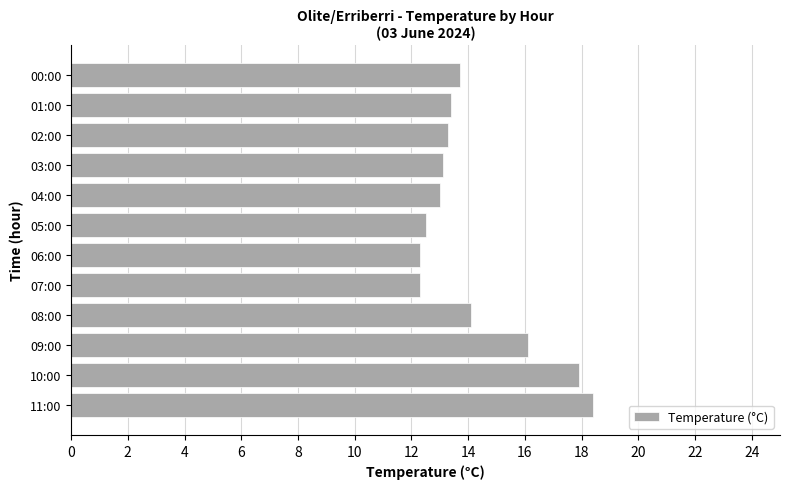

What is the change in value from 09:00 to 02:00?

-2.8